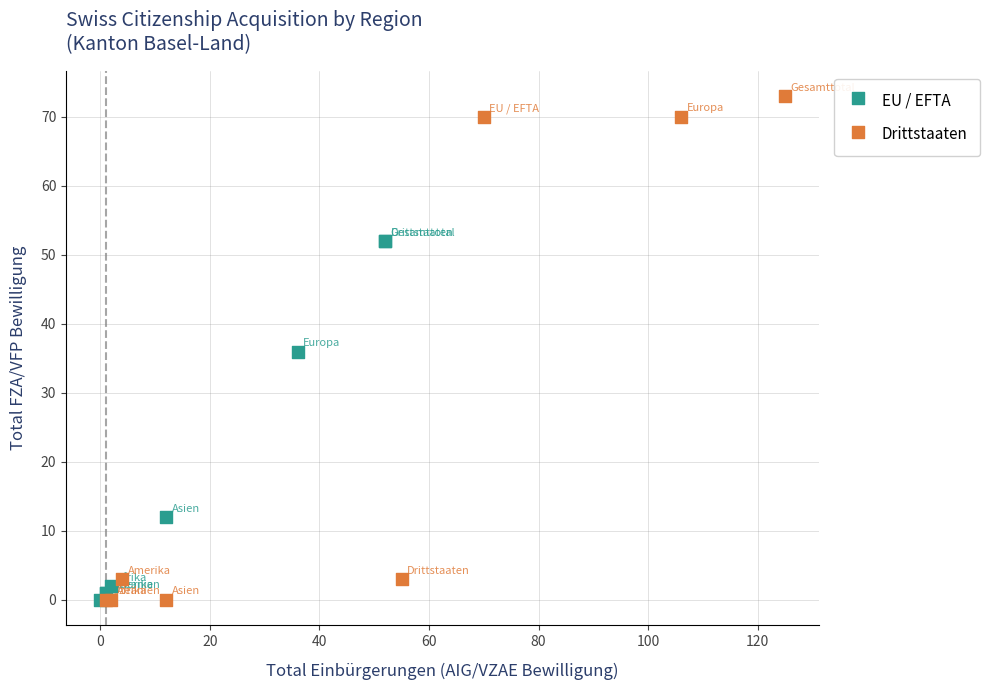

Which series has the widest spread of Y values?

Drittstaaten